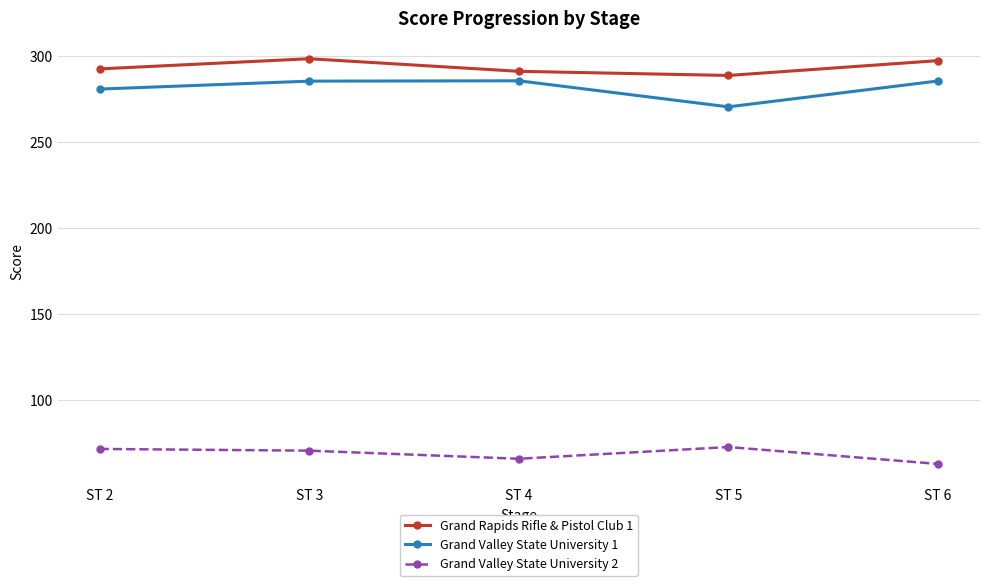

What is the difference between the highest and lowest values at ST 2?

220.4